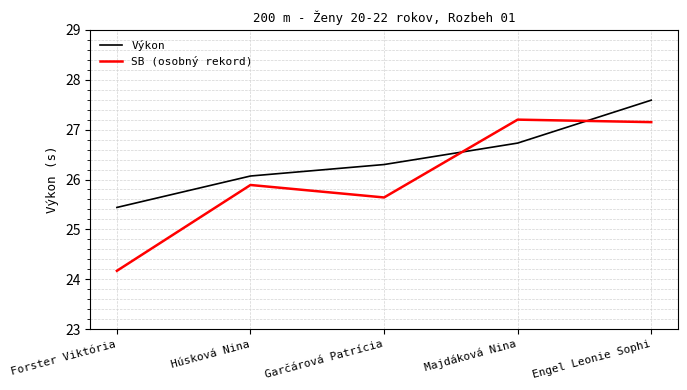

Where does the Výkon series first go above 26?

Húsková Nina